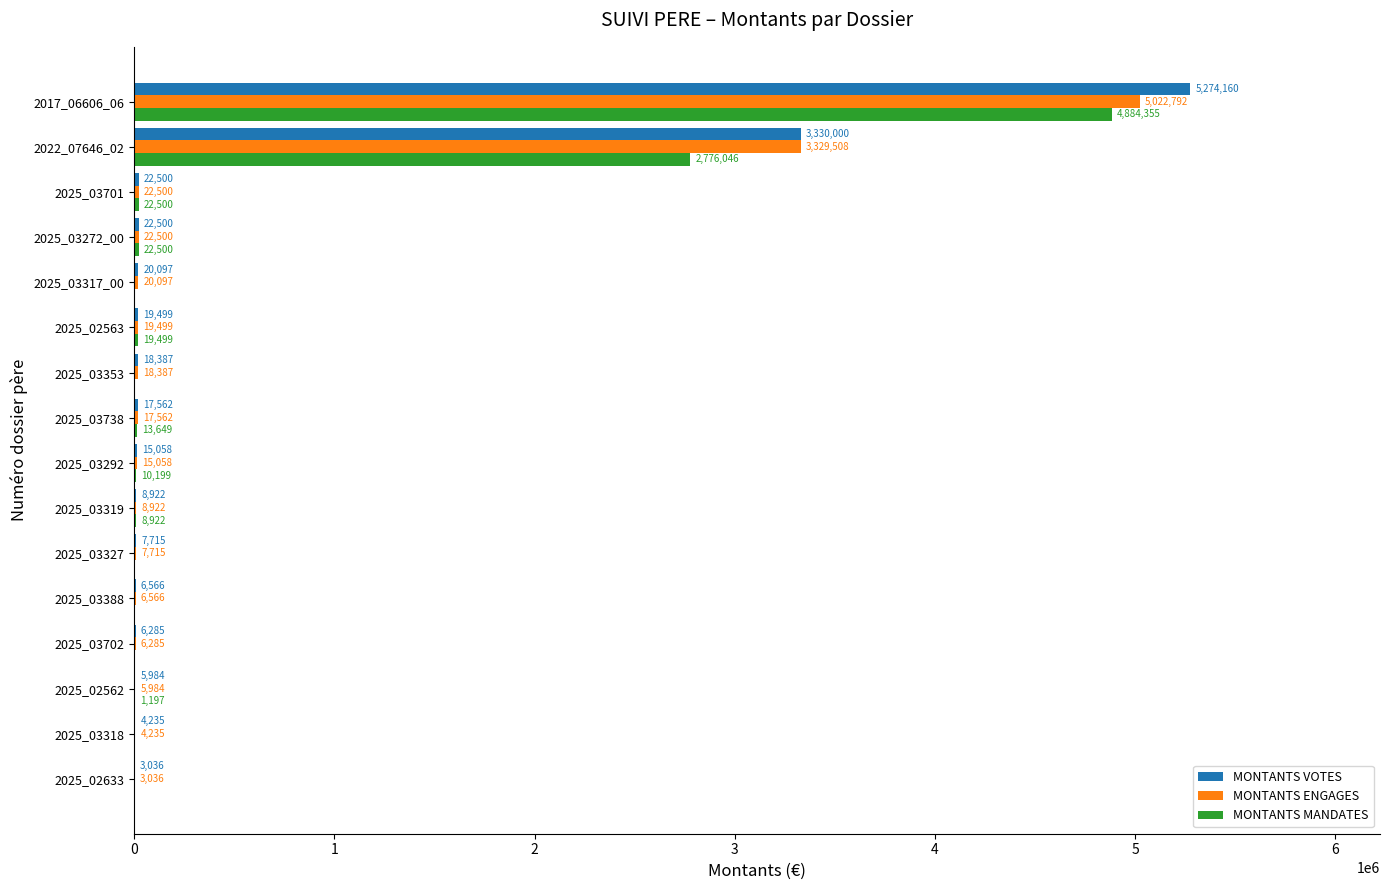

How many distinct data groups are displayed?

3